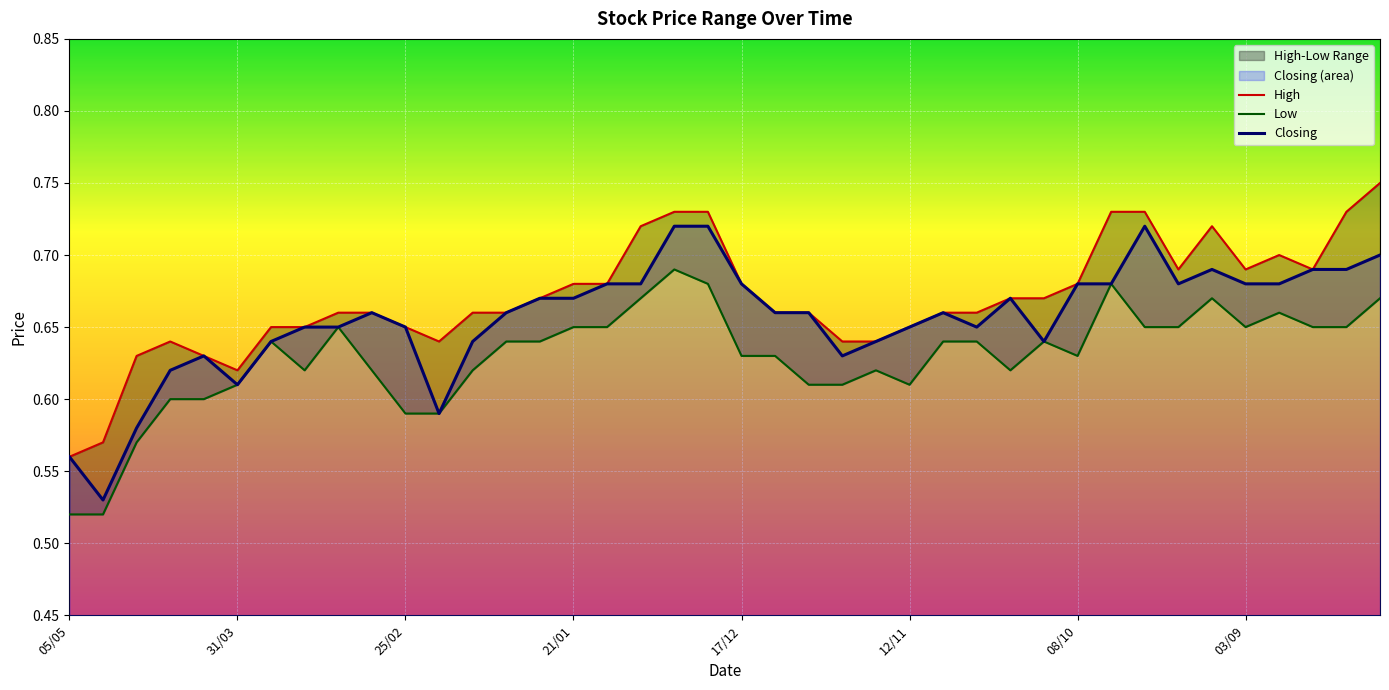

What is the difference between the maximum and minimum values in the High series?

0.2